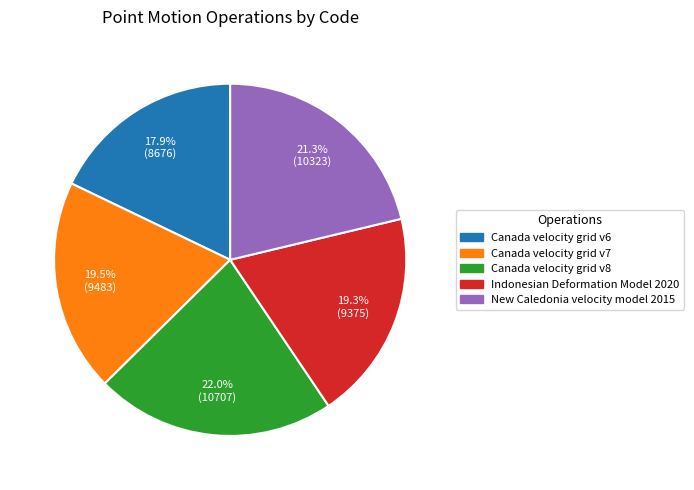

What is the ratio of the value at Indonesian Deformation Model 2020 to the value at Canada velocity grid v8?

0.9